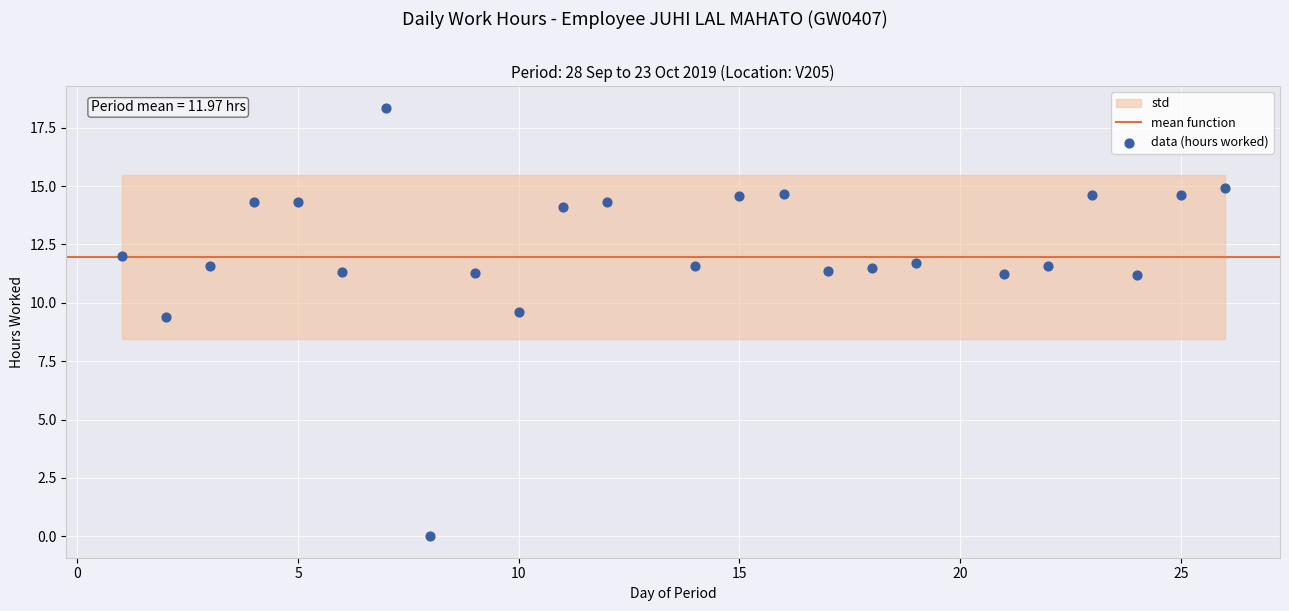

What is the range of Y values (max minus min)?

18.4